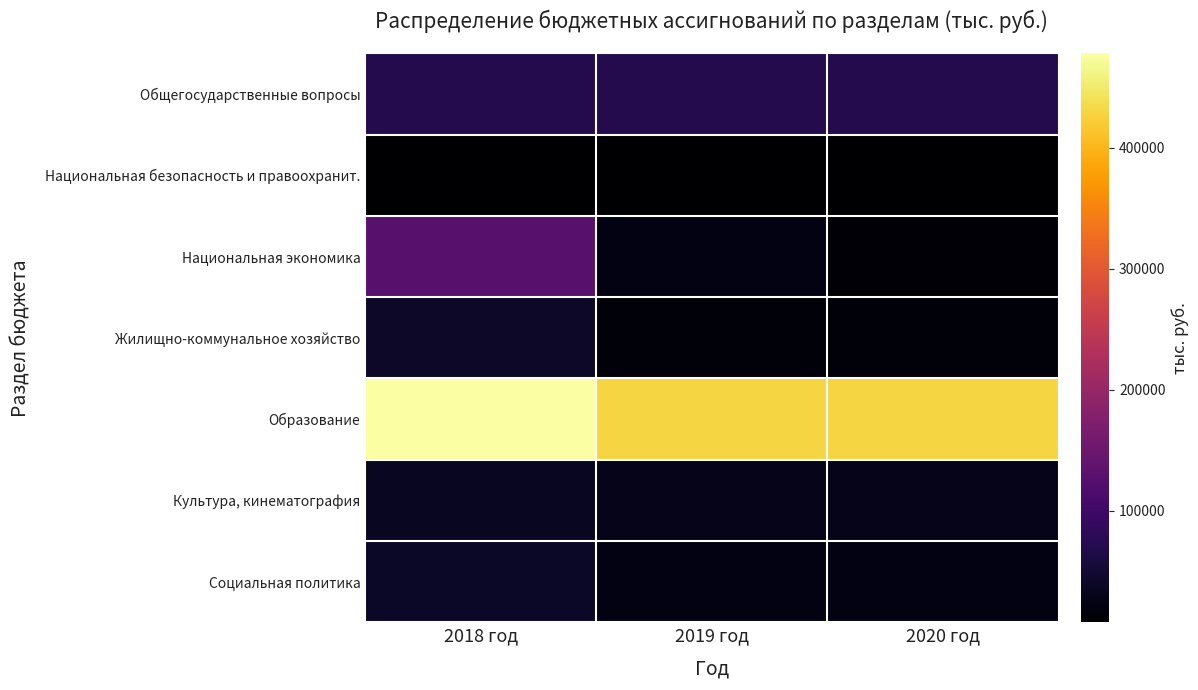

At which category is the sum across all series the highest?

2018 год